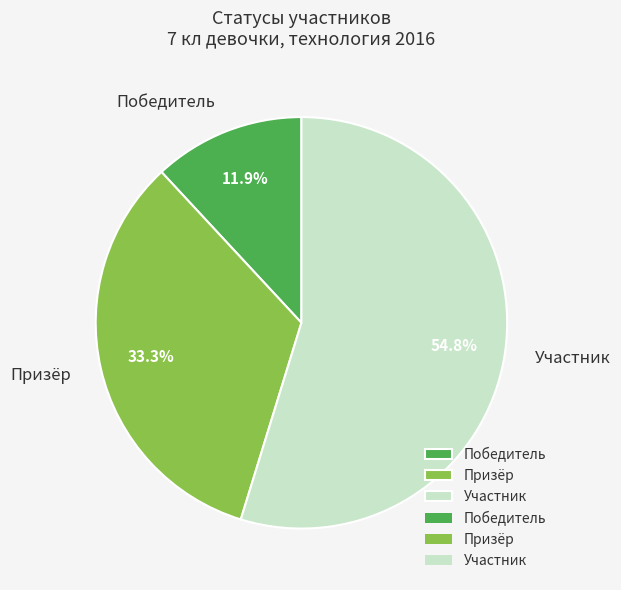

To the nearest percent, what is the combined percentage of Участник and Победитель?

67%